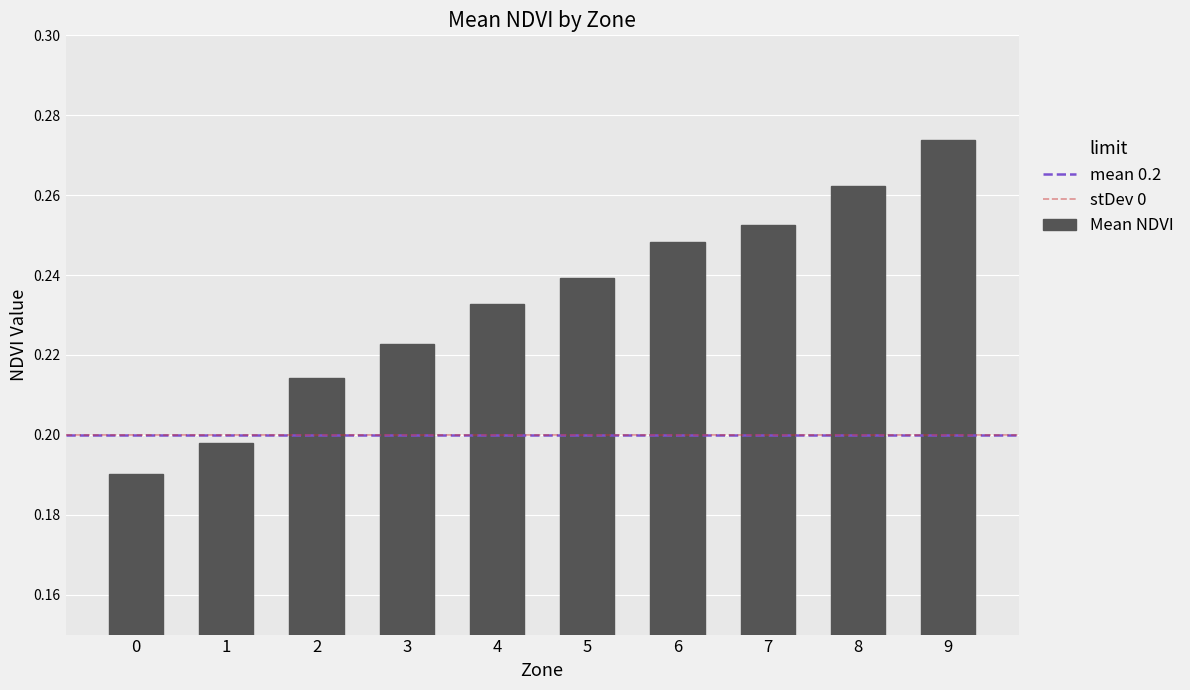

Is it true that the value at 9 is 0.1?

False